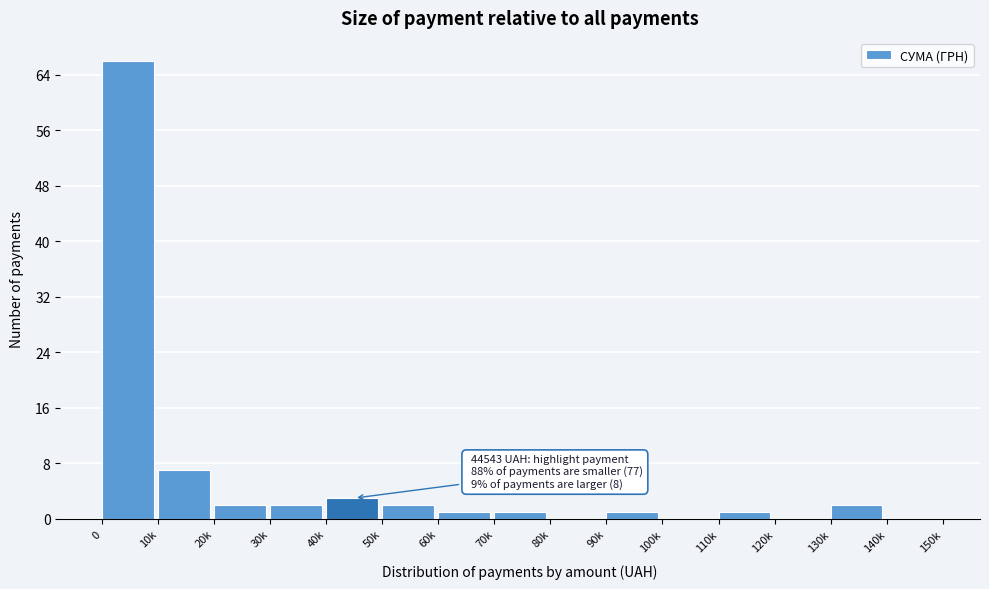

Reading right to left, extract all data points from this chart.

140k=0	130k=2	120k=0	110k=1	100k=0	90k=1	80k=0	70k=1	60k=1	50k=2	40k=3	30k=2	20k=2	10k=7	0=66